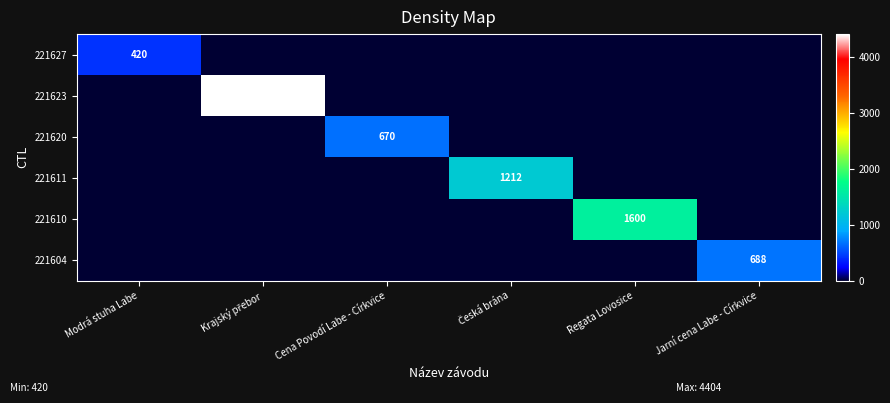

Which category has the lowest value across all series?

Krajský přebor